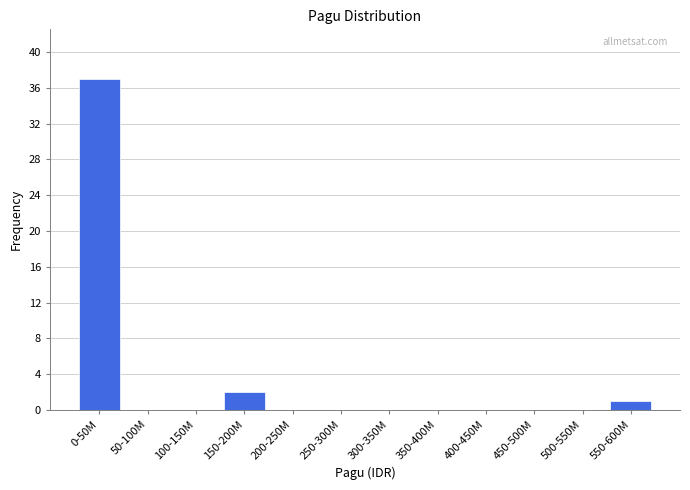

Reading left to right, transcribe all the data shown in this chart.

0-50M=37	50-100M=0	100-150M=0	150-200M=2	200-250M=0	250-300M=0	300-350M=0	350-400M=0	400-450M=0	450-500M=0	500-550M=0	550-600M=1